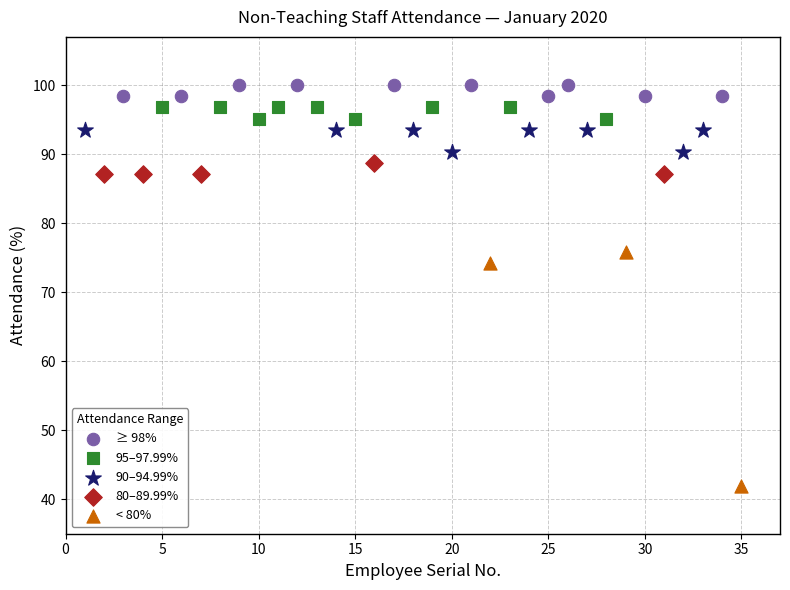

Which series contains the highest Y value?

≥ 98%